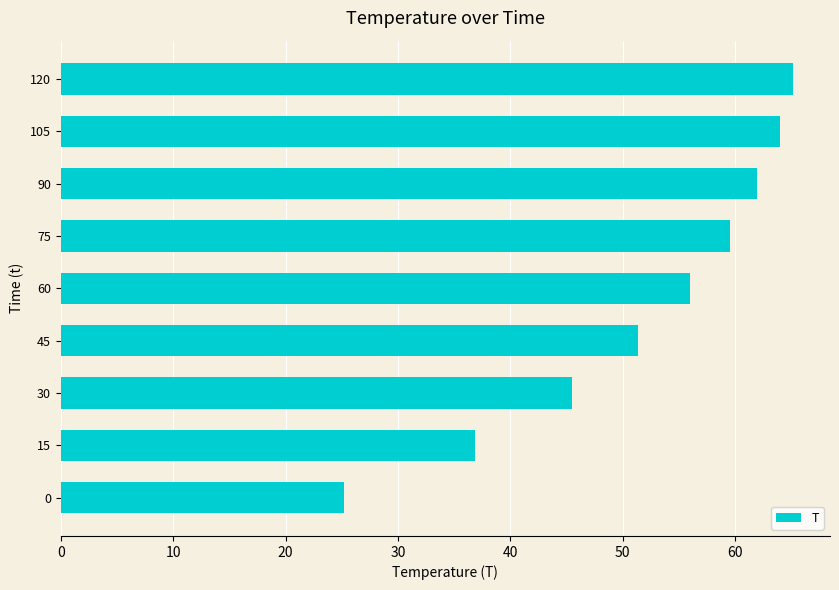

What is the maximum value shown in the chart?

65.2